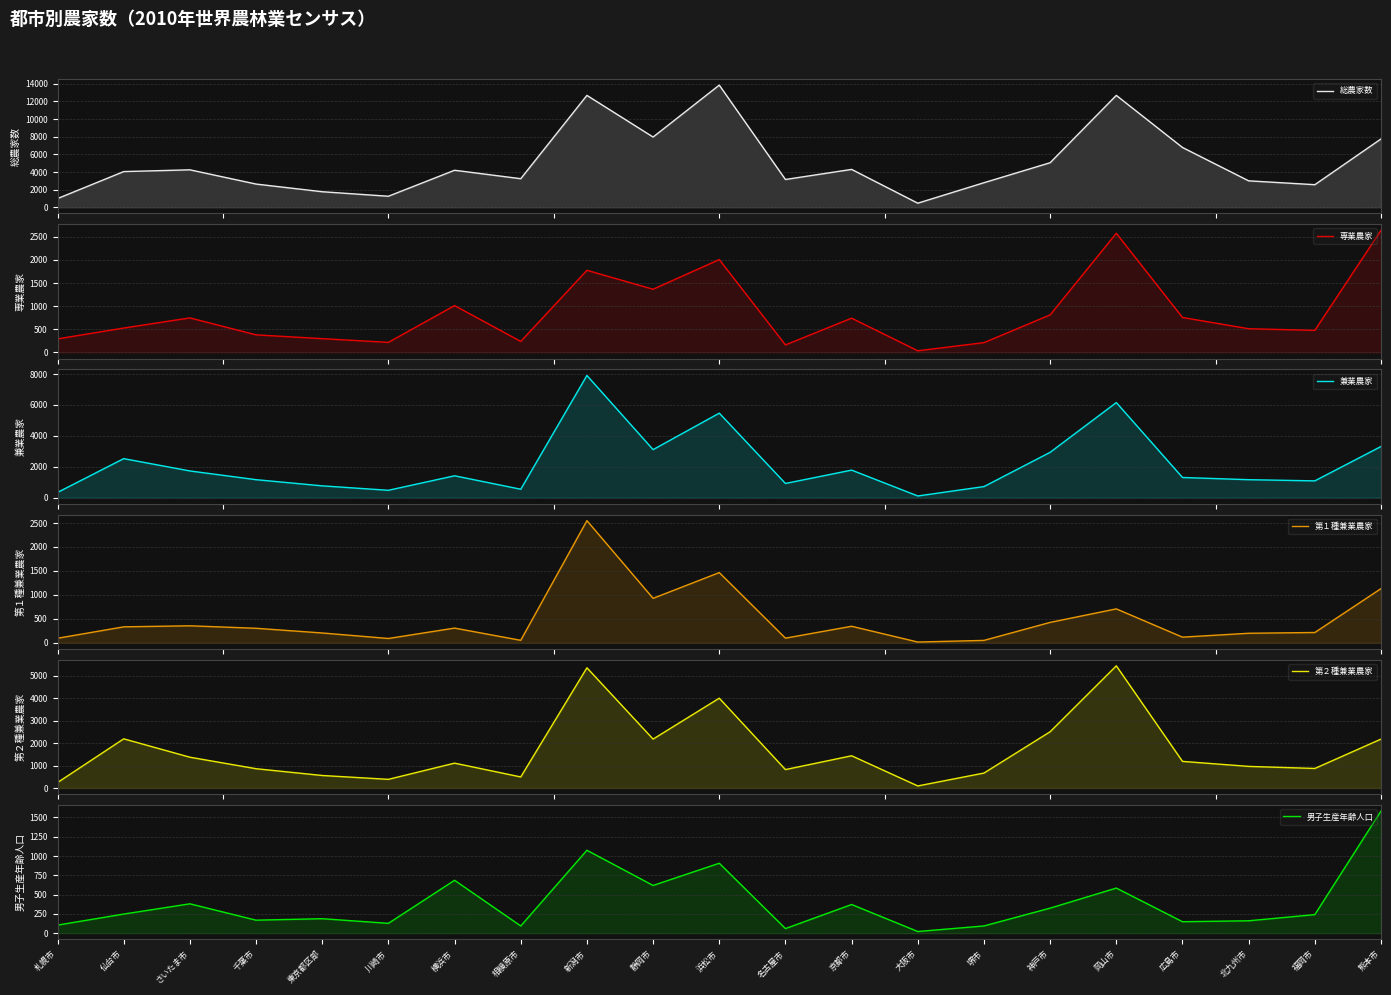

What is the minimum value for 総農家数?

468